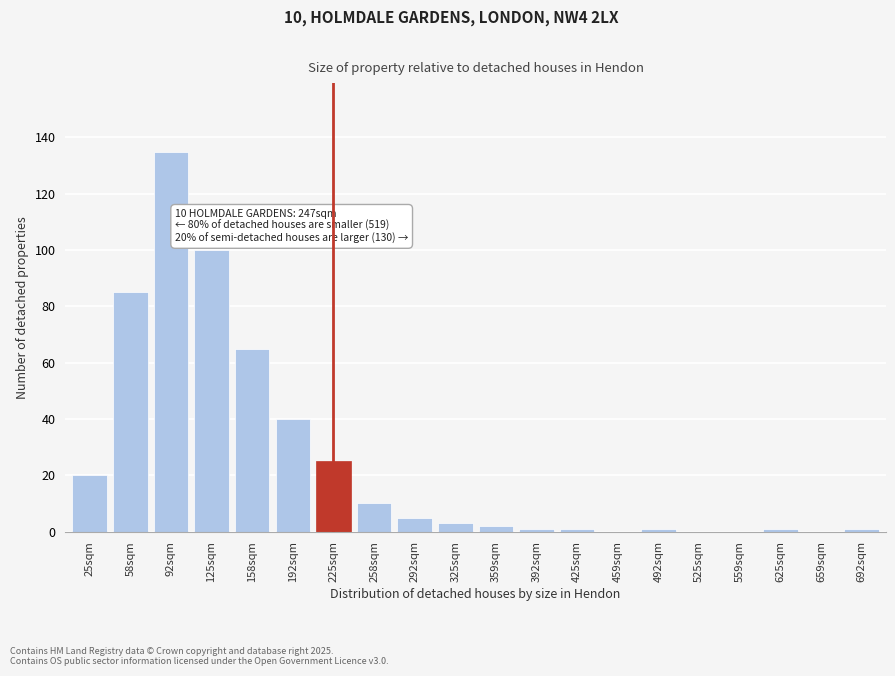

Reading left to right, extract all data points from this chart.

25sqm=20	58sqm=85	92sqm=135	125sqm=100	158sqm=65	192sqm=40	225sqm=25	258sqm=10	292sqm=5	325sqm=3	359sqm=2	392sqm=1	425sqm=1	459sqm=0	492sqm=1	525sqm=0	559sqm=0	625sqm=1	659sqm=0	692sqm=1